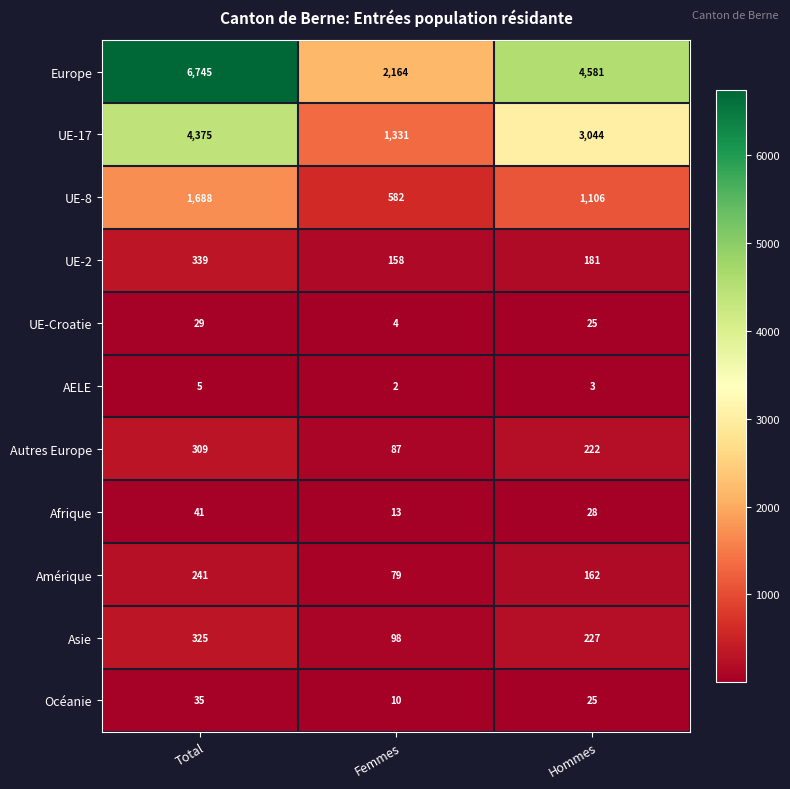

Count the number of categories in the chart.

3